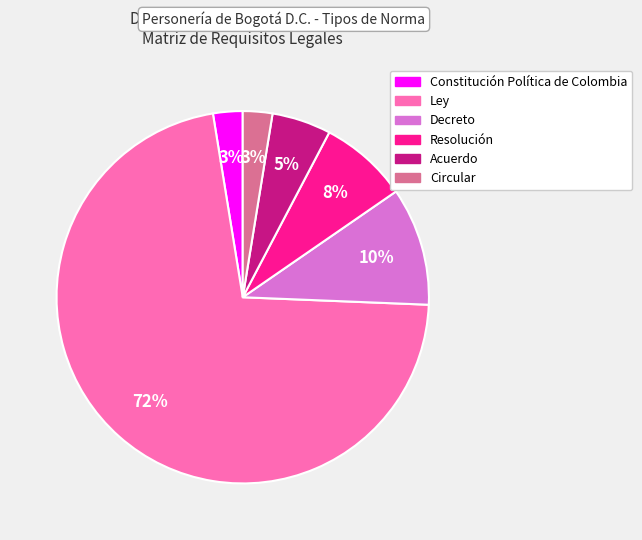

Combined, do Resolución and Circular account for over 50%?

No